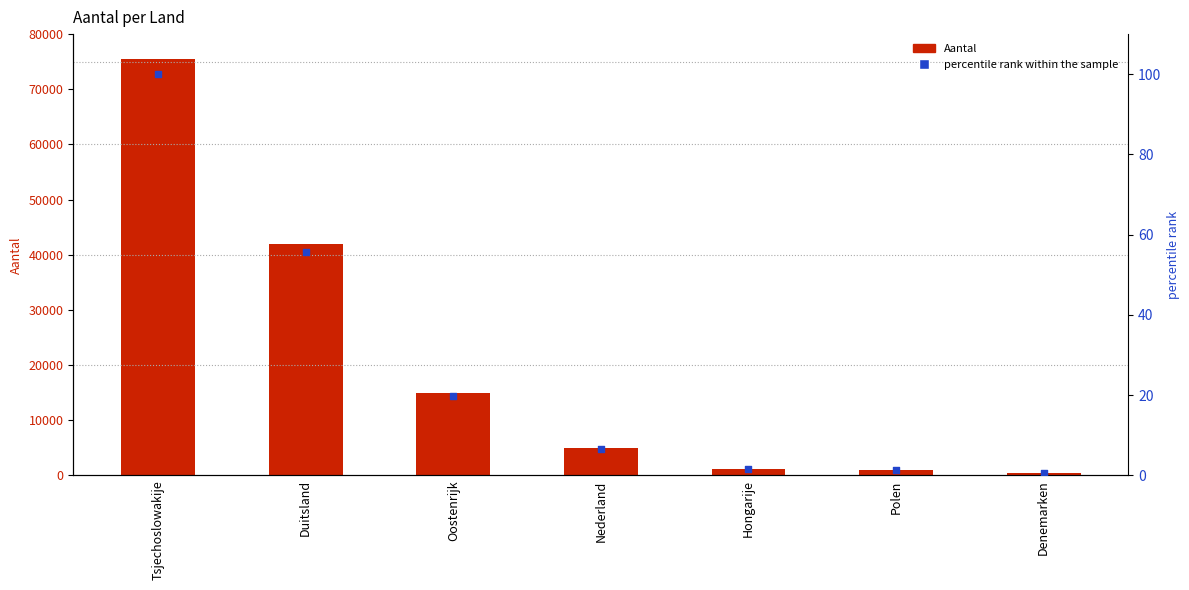

Is the value of Aantal at Duitsland greater than the value of percentile rank within the sample at Oostenrijk?

Yes